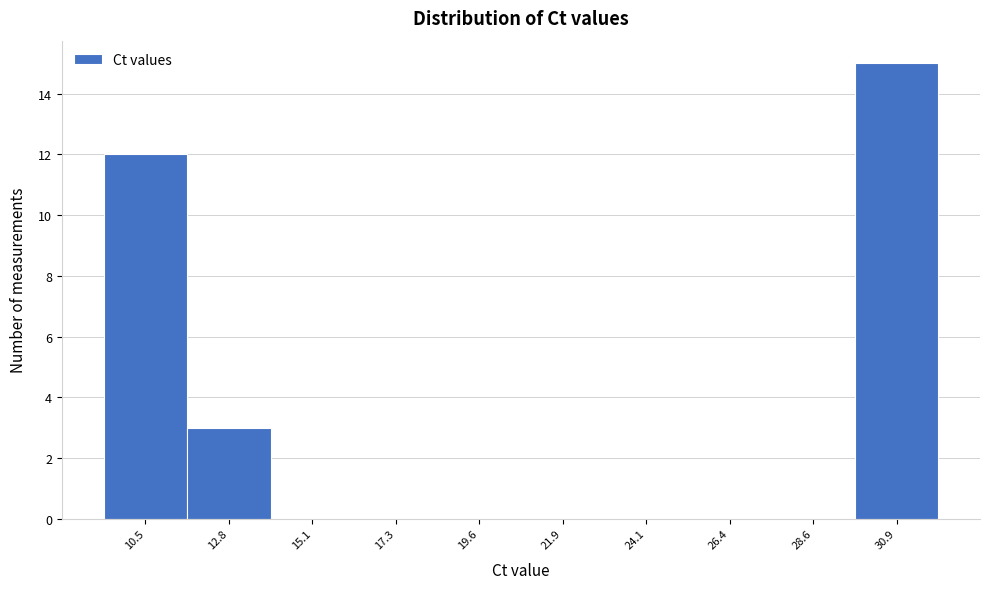

Reading left to right, transcribe all the data shown in this chart.

10.5=12	12.8=3	15.1=0	17.3=0	19.6=0	21.9=0	24.1=0	26.4=0	28.6=0	30.9=15